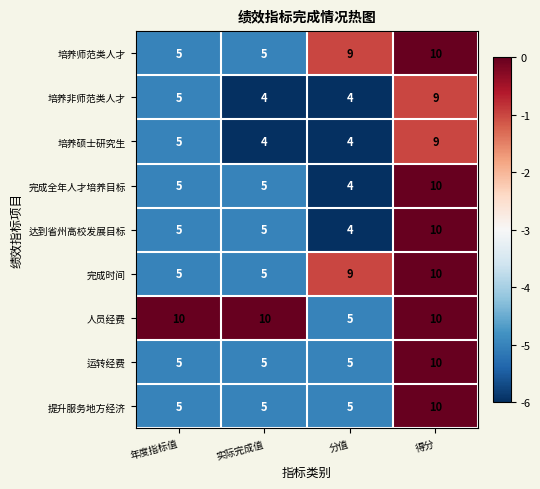

At how many categories does at least one series exceed 7?

4